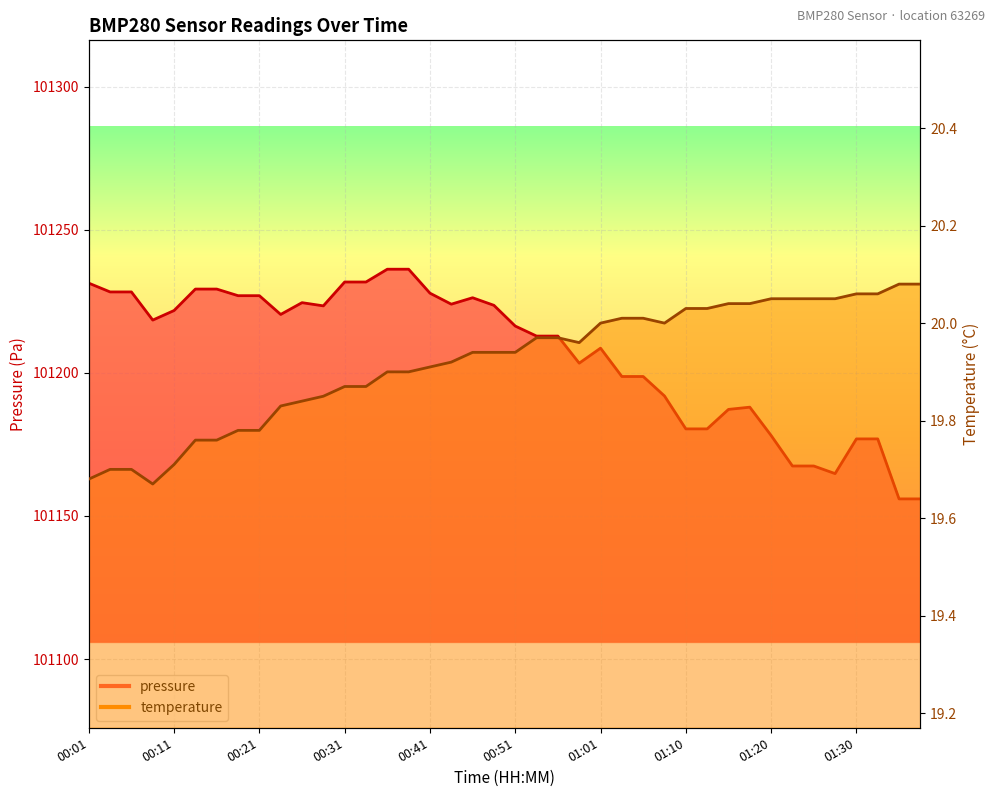

List the series in order of their peak value, highest first.

pressure, temperature